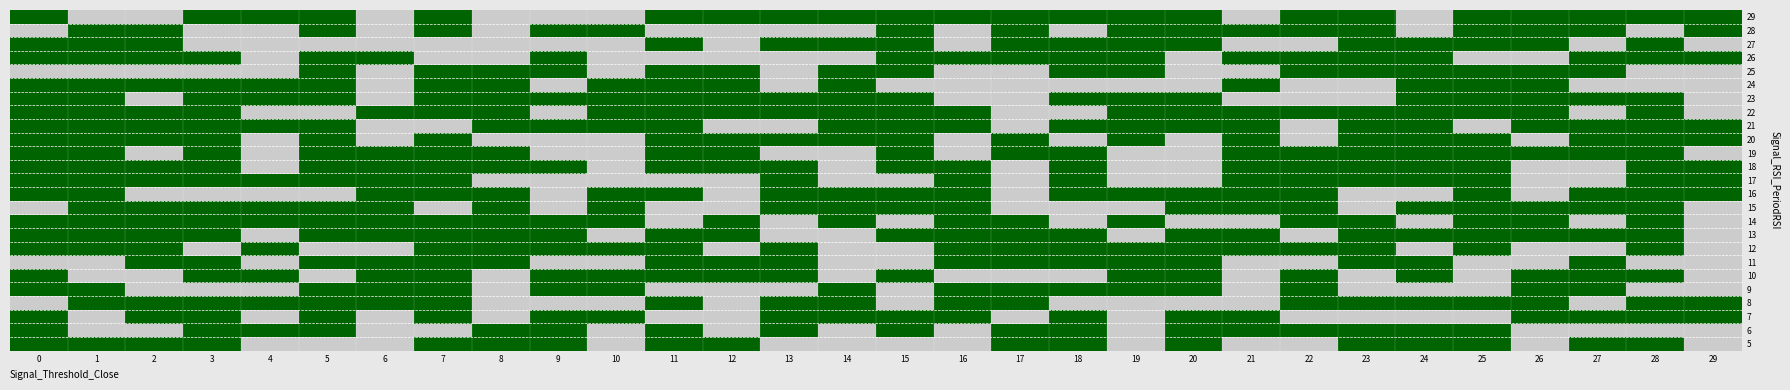

Rank the series by their maximum value, from highest to lowest.

5, 6, 7, 8, 9, 10, 11, 12, 13, 14, 15, 16, 17, 18, 19, 20, 21, 22, 23, 24, 25, 26, 27, 28, 29